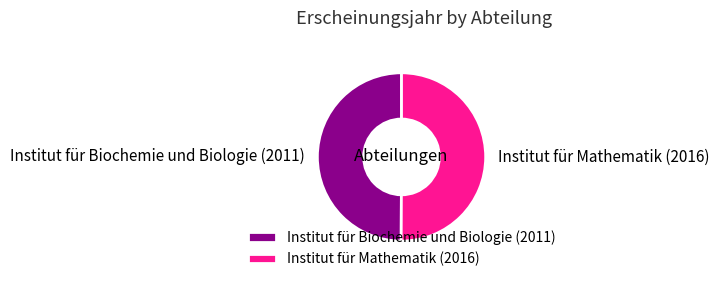

What is the ratio of the value at Institut für Mathematik (2016) to the value at Institut für Biochemie und Biologie (2011)?

1.0